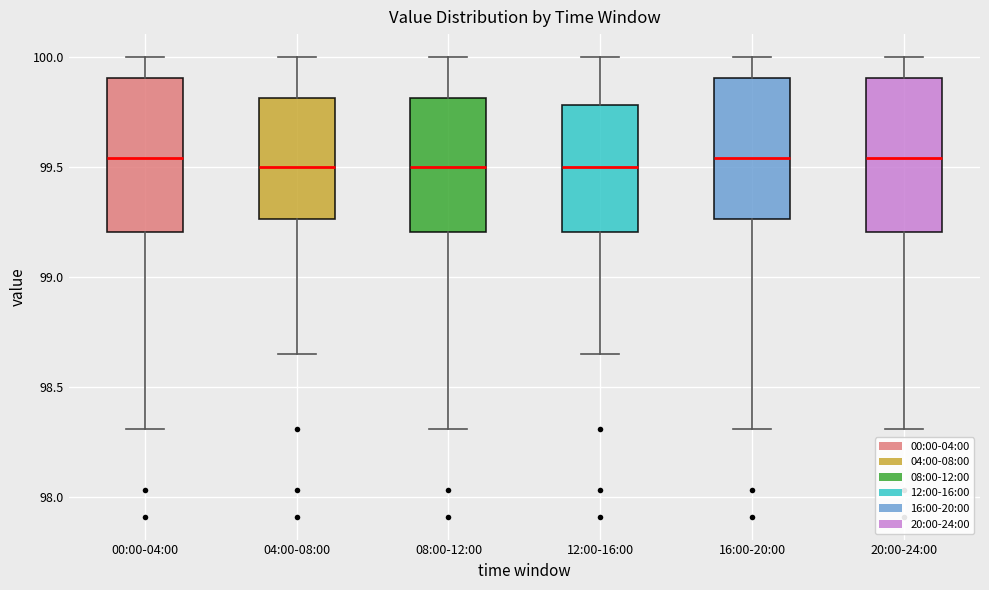

Reading left to right, read every box against the y-axis: the position of its median line, the range the box covers, and the ends of its whiskers. The values are not printed on the chart, so give them approximately, as read against the axis.

00:00-04:00: median 99.55, box 99.20 to 99.90, whiskers 98.30 to 100.00
04:00-08:00: median 99.50, box 99.25 to 99.80, whiskers 98.65 to 100.00
08:00-12:00: median 99.50, box 99.20 to 99.80, whiskers 98.30 to 100.00
12:00-16:00: median 99.50, box 99.20 to 99.80, whiskers 98.65 to 100.00
16:00-20:00: median 99.55, box 99.25 to 99.90, whiskers 98.30 to 100.00
20:00-24:00: median 99.55, box 99.20 to 99.90, whiskers 98.30 to 100.00